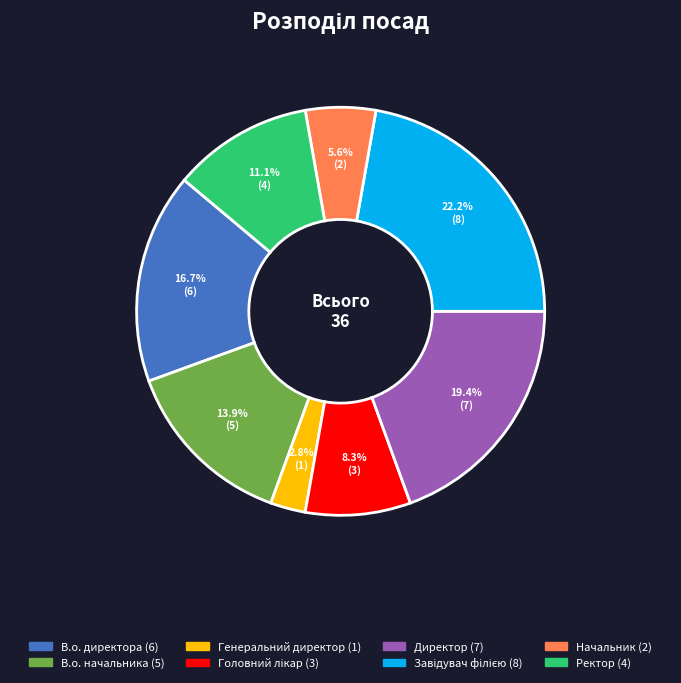

The В.о. начальника slice represents 14% of the pie. True or false?

True